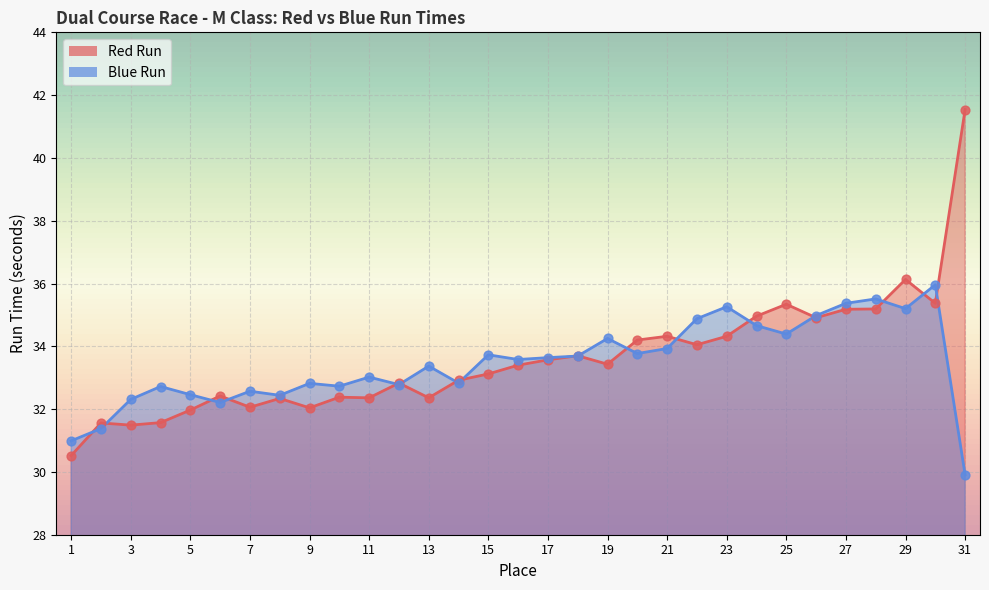

Is the value of Blue Run at 25 greater than the value of Red Run at 10?

Yes